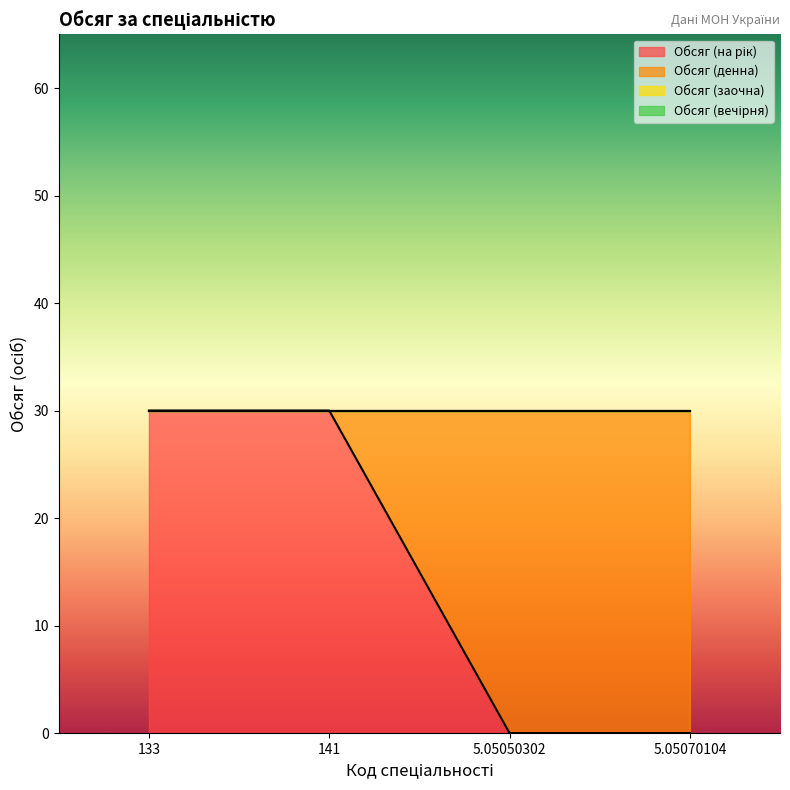

True or false: Обсяг (денна) has a value of -17 at 133.

False